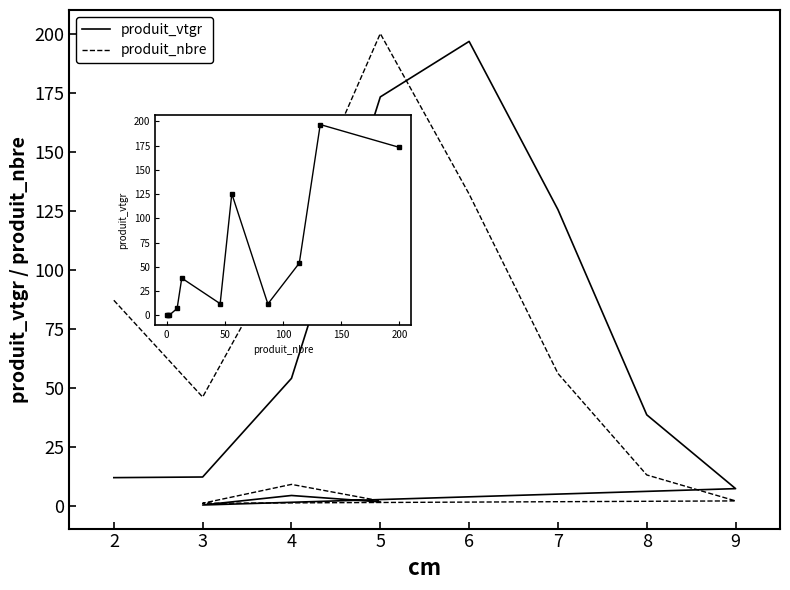

What is the difference between the second highest and minimum values in the produit_nbre series?

131.0